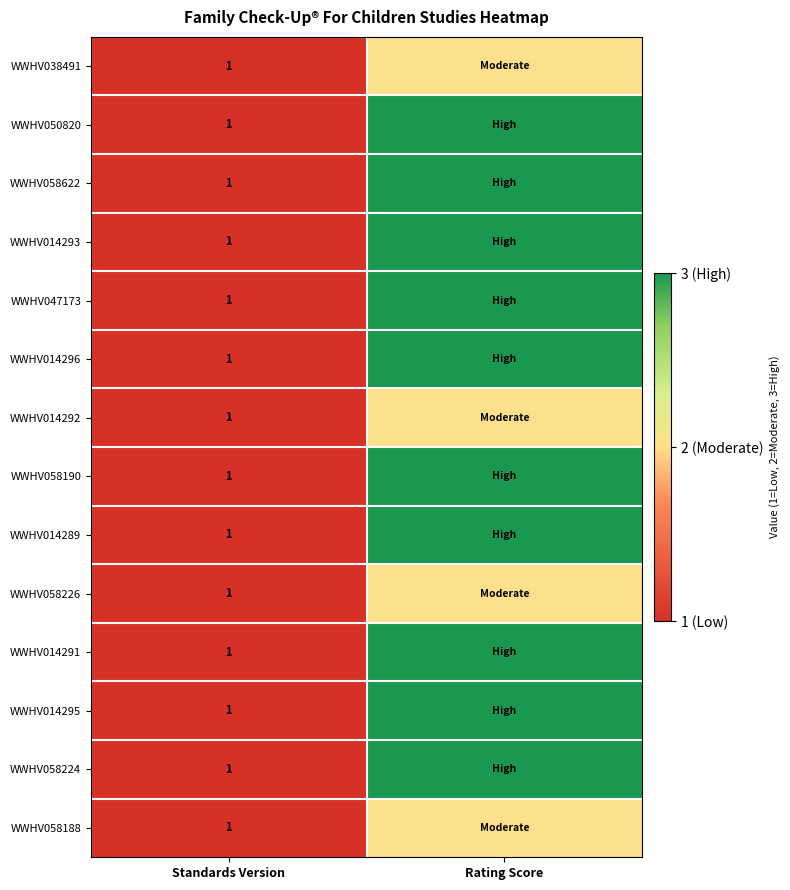

True or false: WWHV014289 has a value of 1 at Standards Version.

True